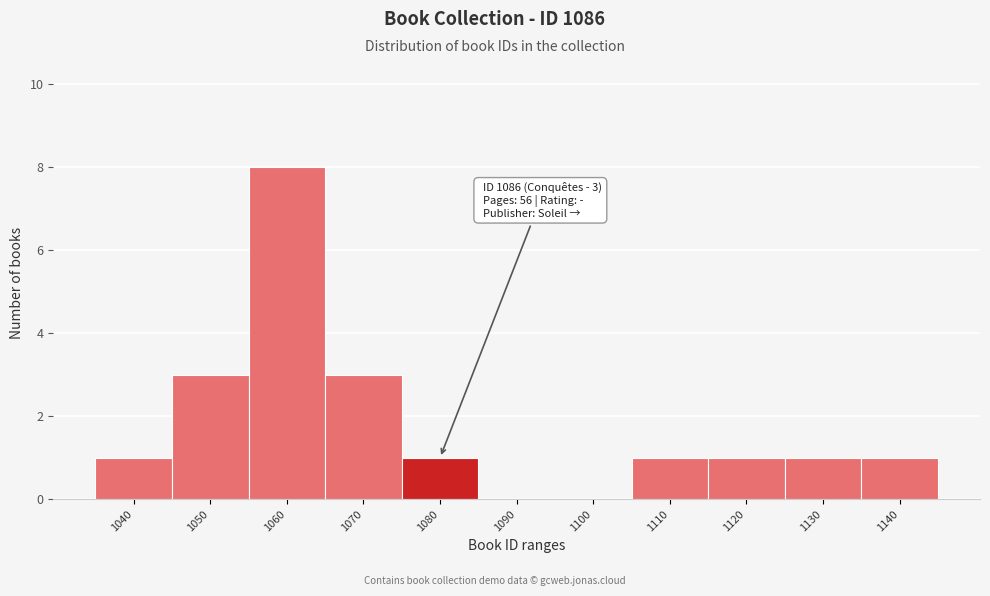

Reading right to left, list all the values displayed in this chart.

1140=1	1130=1	1120=1	1110=1	1100=0	1090=0	1080=1	1070=3	1060=8	1050=3	1040=1